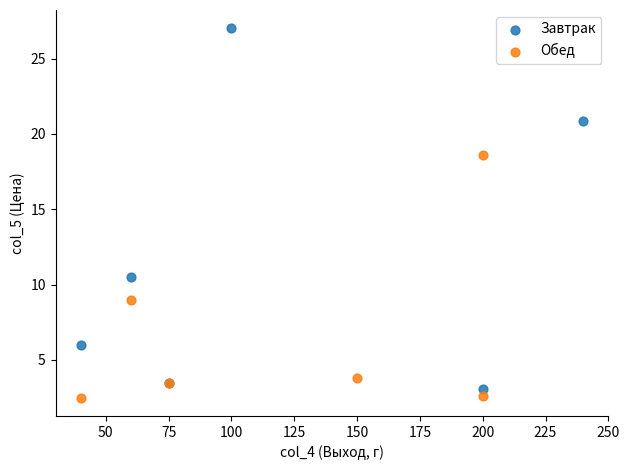

Which series contains the lowest Y value?

Обед